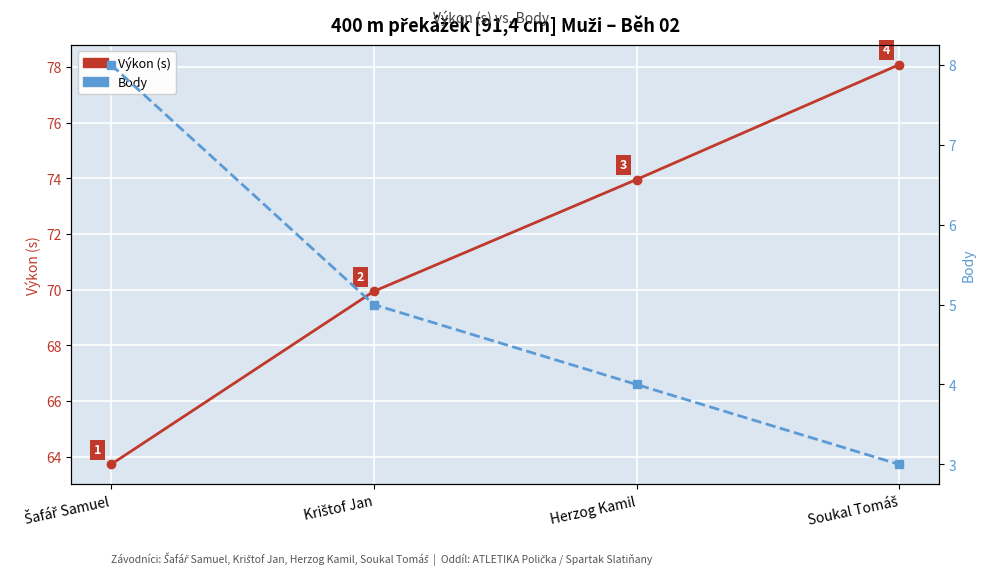

Reading left to right, transcribe all the data shown in this chart.

Výkon (s): 63.7	69.9	74.0	78.1
Body: 8.0	5.0	4.0	3.0